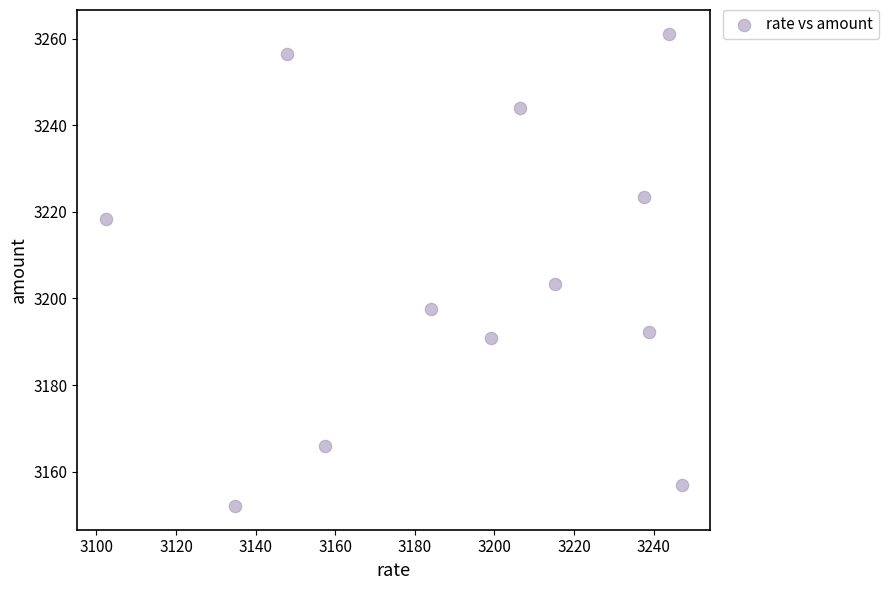

What is the average Y value?

3205.2